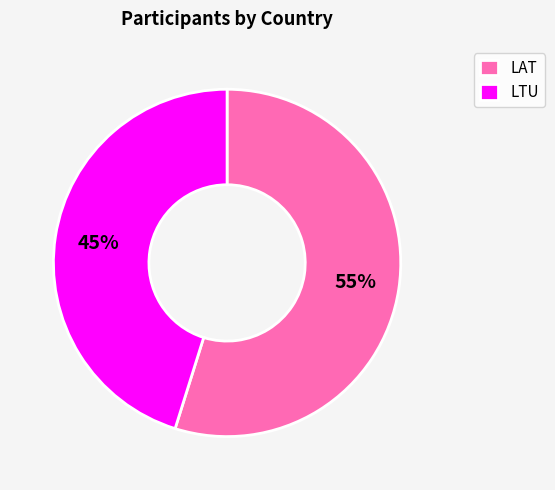

Is it true that LAT is 55% of the pie?

True